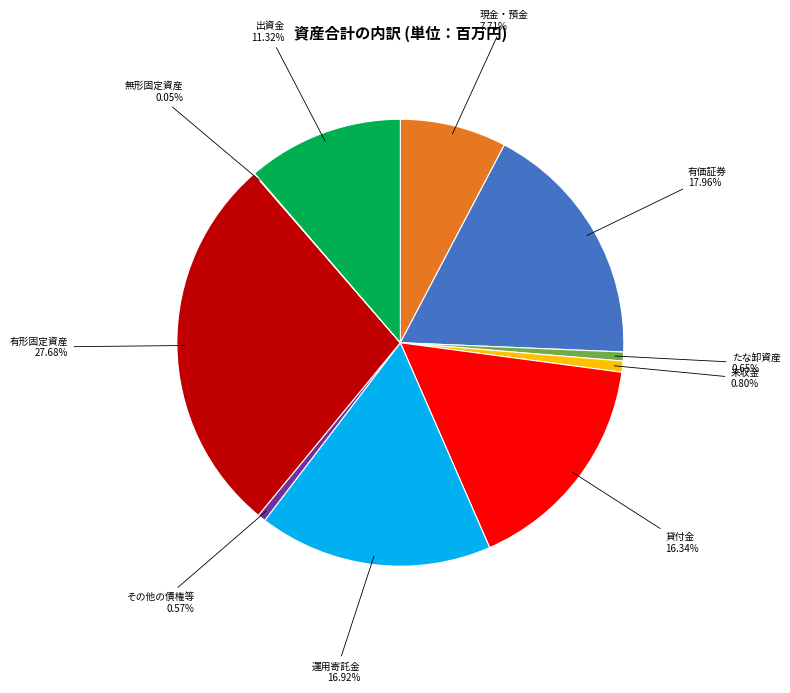

Is there any slice that represents more than half of the pie?

No